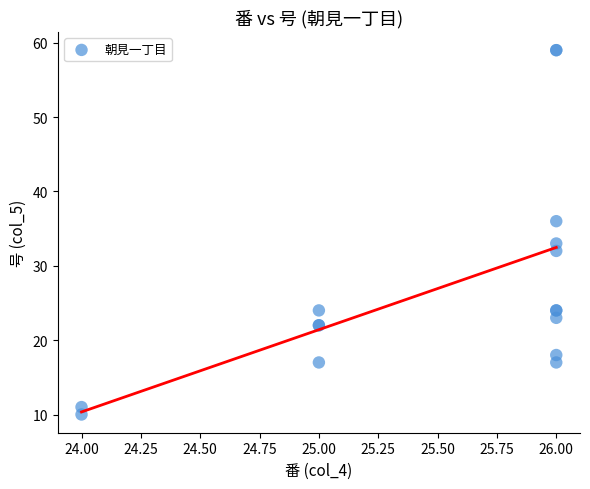

What Y value in the scatter plot is closest to 34?

33